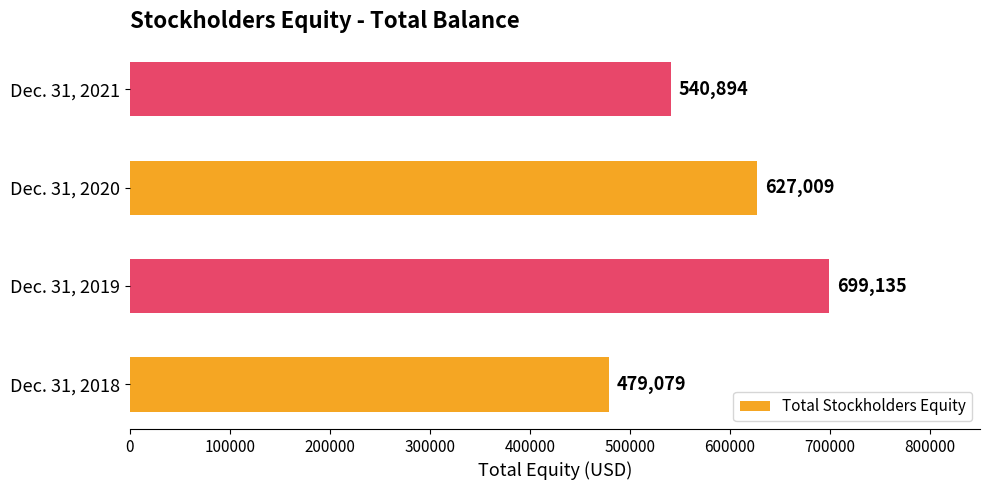

Count the number of categories in the chart.

4